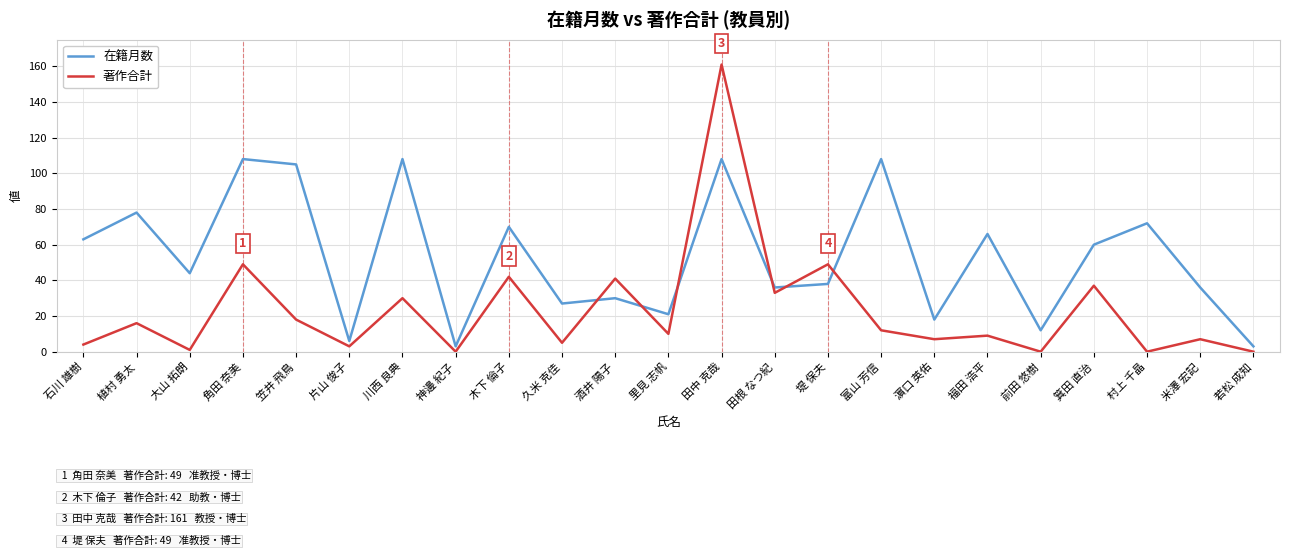

List the series in order of their overall mean, lowest first.

著作合計, 在籍月数